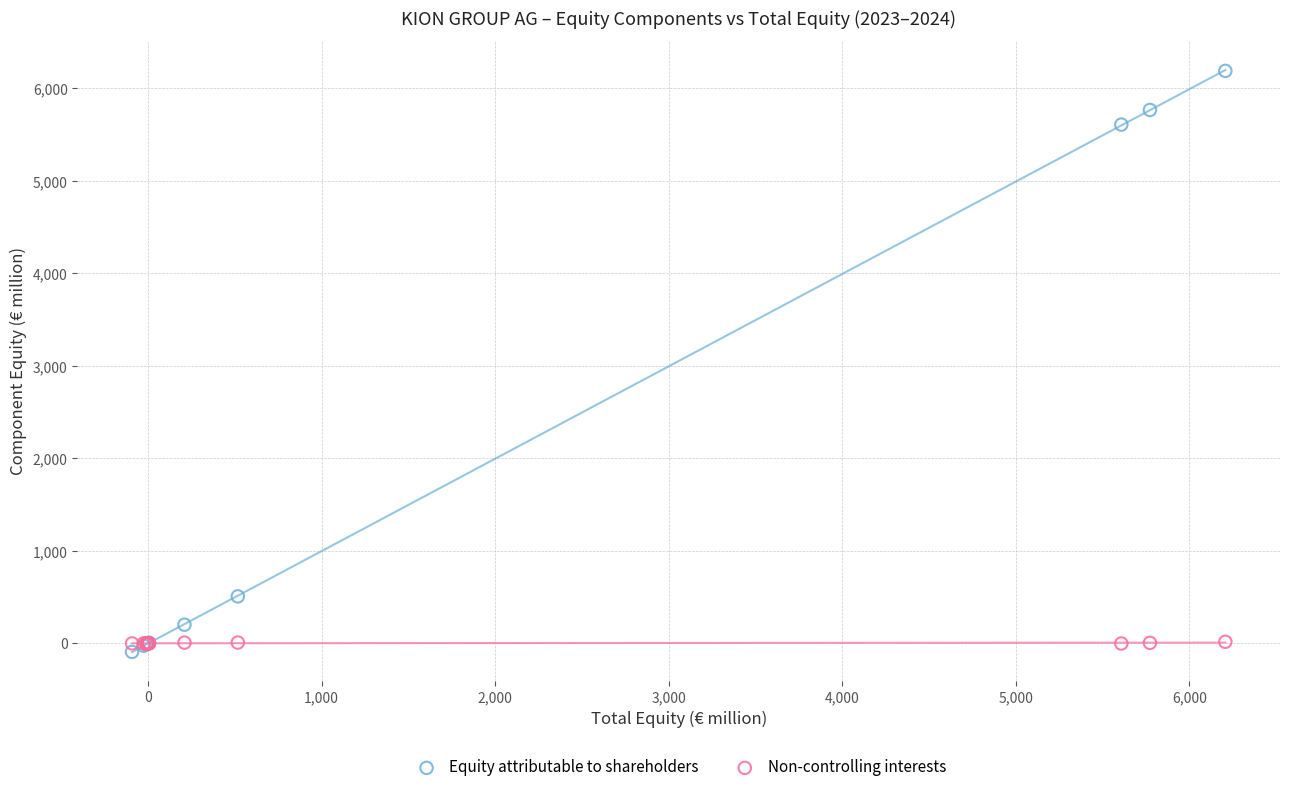

What are all the series names shown in the legend?

Equity attributable to shareholders, Non-controlling interests